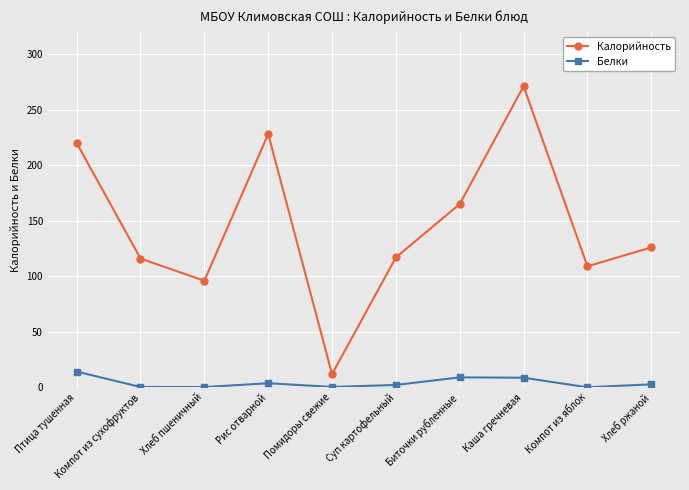

What is the label of the 3rd point from the left?

Хлеб пшеничный